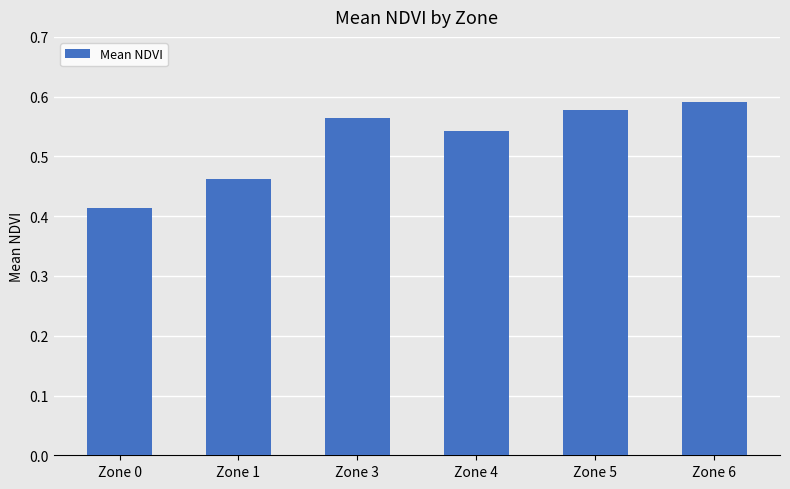

Are the bars grouped side by side (vs. stacked)?

No